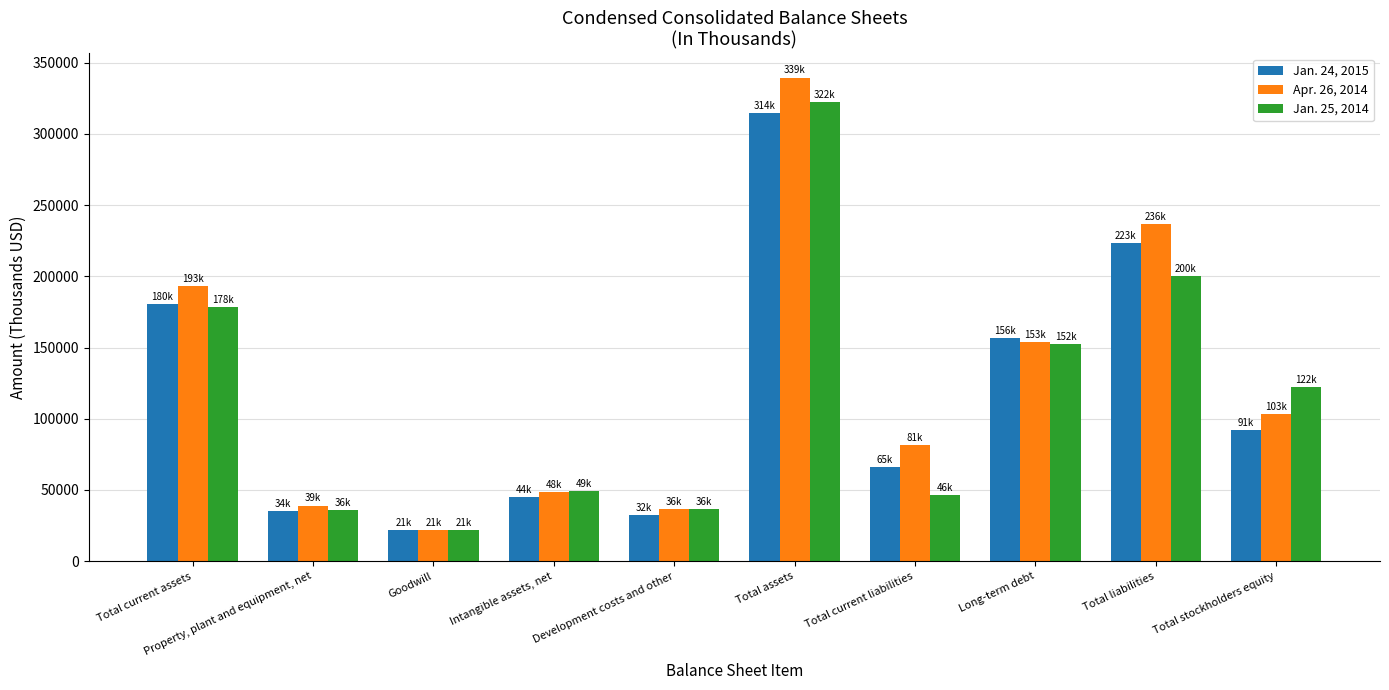

At which category is the sum across all series the highest?

Total assets